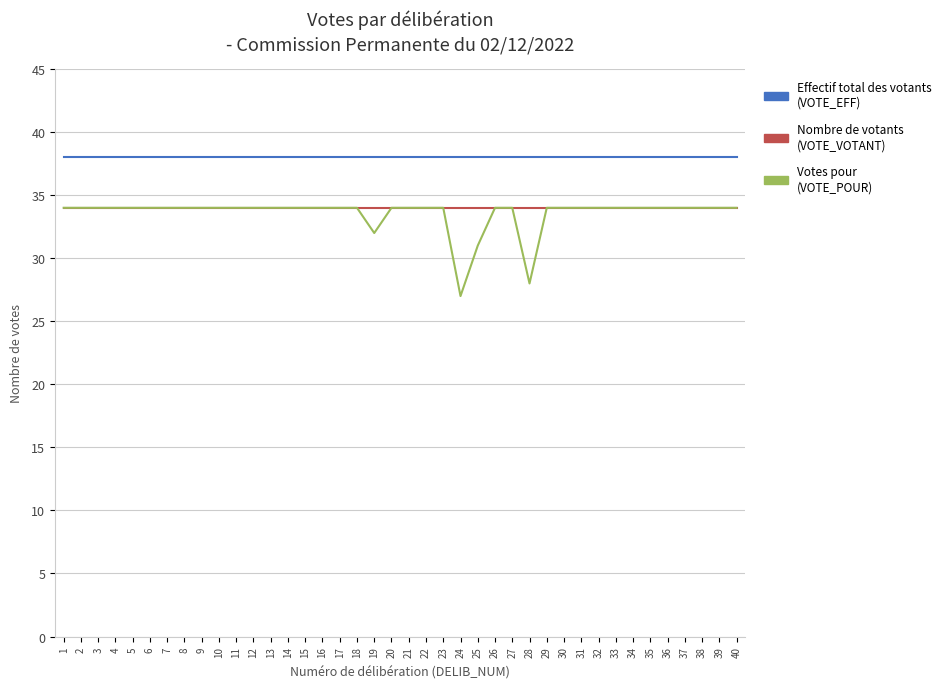

At which category does the chart reach its minimum across all series?

24